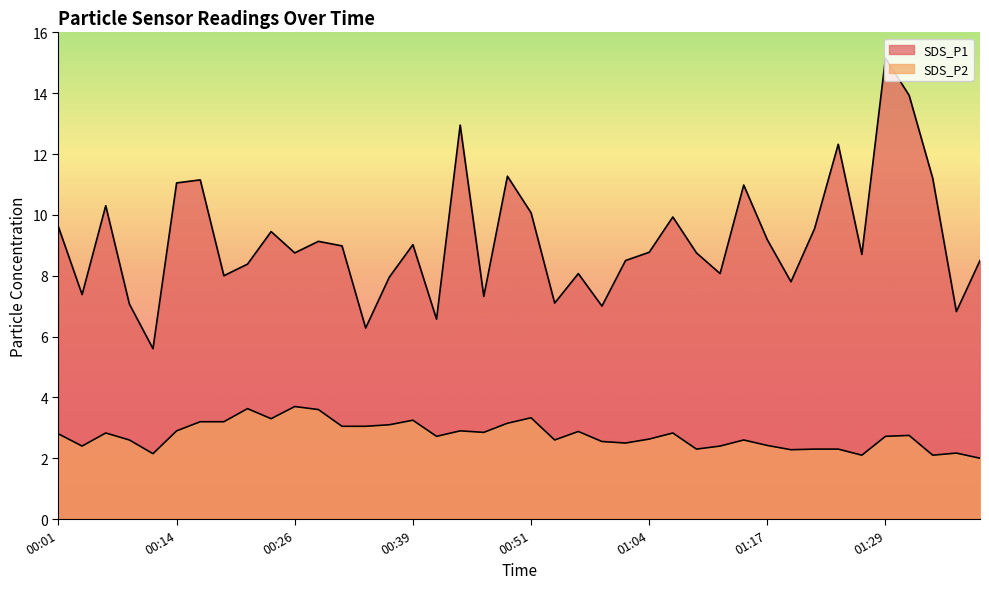

At which label is SDS_P1 closest to 10?

00:51